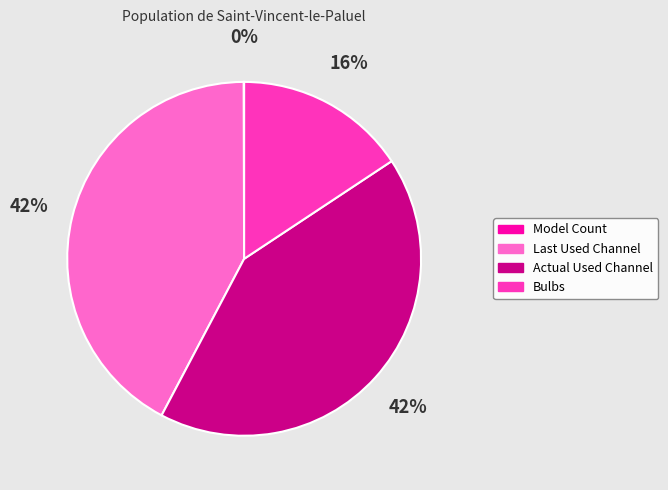

What is the ratio of the value at Bulbs to the value at Actual Used Channel?

0.4